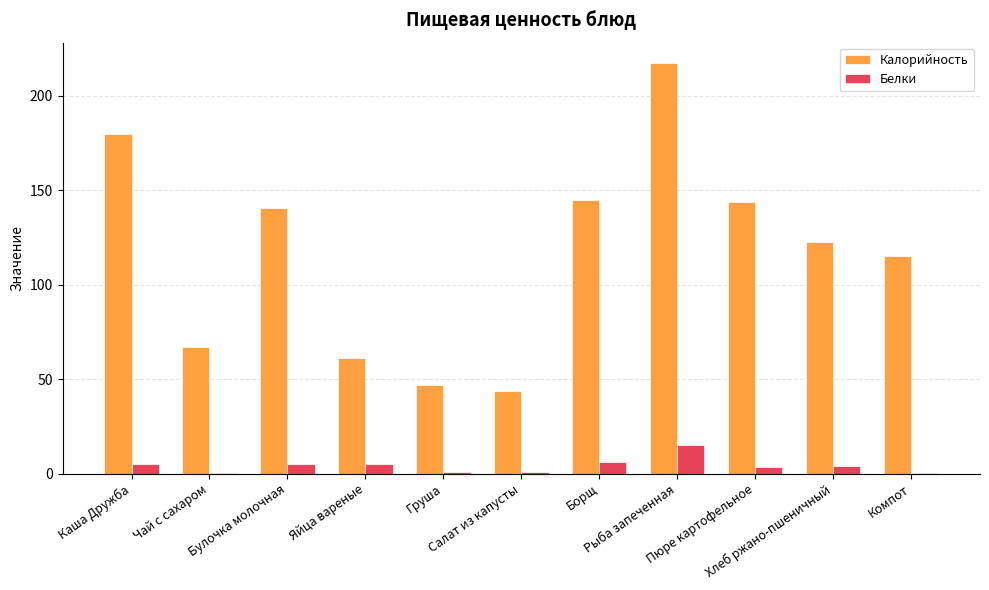

Which series has the largest total across all categories?

Калорийность